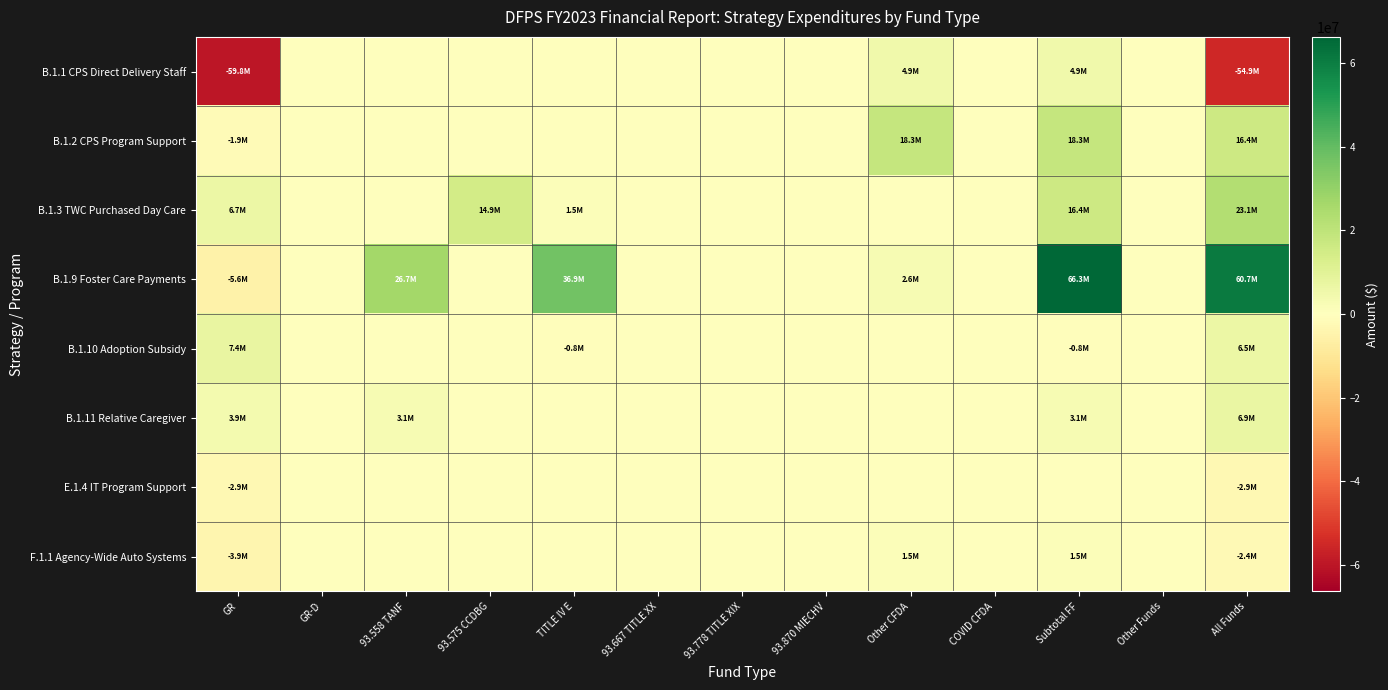

Reading right to left, list all the values displayed in this chart.

B.1.1 CPS Direct Delivery Staff: All Funds=-54923244	Other Funds=0	Subtotal FF=4918387	COVID CFDA=0	Other CFDA=4918387	93.870 MIECHV=0	93.778 TITLE XIX=0	93.667 TITLE XX=0	TITLE IV E=0	93.575 CCDBG=0	93.558 TANF=0	GR-D=0	GR=-59841631
B.1.2 CPS Program Support: All Funds=16431215	Other Funds=0	Subtotal FF=18325435	COVID CFDA=0	Other CFDA=18325435	93.870 MIECHV=0	93.778 TITLE XIX=0	93.667 TITLE XX=0	TITLE IV E=0	93.575 CCDBG=0	93.558 TANF=0	GR-D=0	GR=-1894220
B.1.3 TWC Purchased Day Care: All Funds=23092193	Other Funds=0	Subtotal FF=16435556	COVID CFDA=0	Other CFDA=0	93.870 MIECHV=0	93.778 TITLE XIX=0	93.667 TITLE XX=0	TITLE IV E=1529253	93.575 CCDBG=14906303	93.558 TANF=0	GR-D=0	GR=6656637
B.1.9 Foster Care Payments: All Funds=60651150	Other Funds=0	Subtotal FF=66281100	COVID CFDA=0	Other CFDA=2623241	93.870 MIECHV=0	93.778 TITLE XIX=0	93.667 TITLE XX=0	TITLE IV E=36921552	93.575 CCDBG=0	93.558 TANF=26736307	GR-D=0	GR=-5629950
B.1.10 Adoption Subsidy: All Funds=6515453	Other Funds=0	Subtotal FF=-836502	COVID CFDA=0	Other CFDA=0	93.870 MIECHV=0	93.778 TITLE XIX=0	93.667 TITLE XX=0	TITLE IV E=-836502	93.575 CCDBG=0	93.558 TANF=0	GR-D=0	GR=7351955
B.1.11 Relative Caregiver: All Funds=6949541	Other Funds=0	Subtotal FF=3093777	COVID CFDA=0	Other CFDA=0	93.870 MIECHV=0	93.778 TITLE XIX=0	93.667 TITLE XX=0	TITLE IV E=0	93.575 CCDBG=0	93.558 TANF=3093777	GR-D=0	GR=3855764
E.1.4 IT Program Support: All Funds=-2882261	Other Funds=0	Subtotal FF=0	COVID CFDA=0	Other CFDA=0	93.870 MIECHV=0	93.778 TITLE XIX=0	93.667 TITLE XX=0	TITLE IV E=0	93.575 CCDBG=0	93.558 TANF=0	GR-D=0	GR=-2882261
F.1.1 Agency-Wide Auto Systems: All Funds=-2398466	Other Funds=0	Subtotal FF=1511782	COVID CFDA=0	Other CFDA=1511782	93.870 MIECHV=0	93.778 TITLE XIX=0	93.667 TITLE XX=0	TITLE IV E=0	93.575 CCDBG=0	93.558 TANF=0	GR-D=0	GR=-3910248